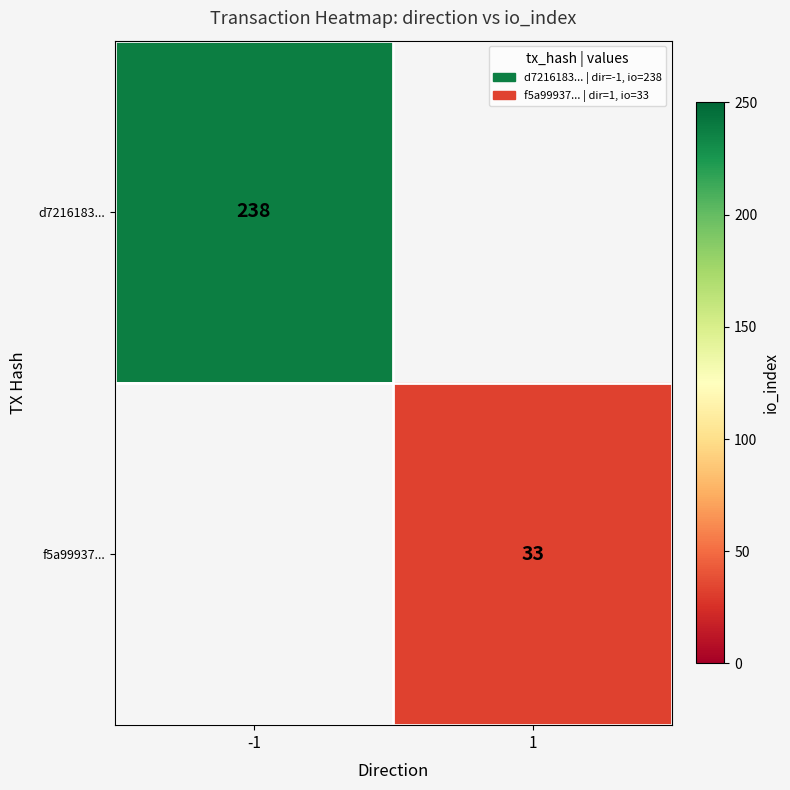

Is it true that f5a99937... equals 7 at 1?

False